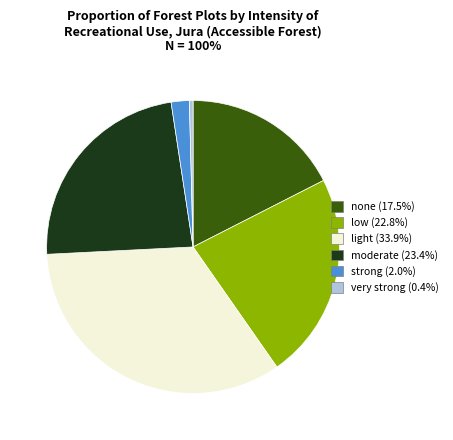

Rank the categories by value from lowest to highest.

very strong, strong, none, low, moderate, light